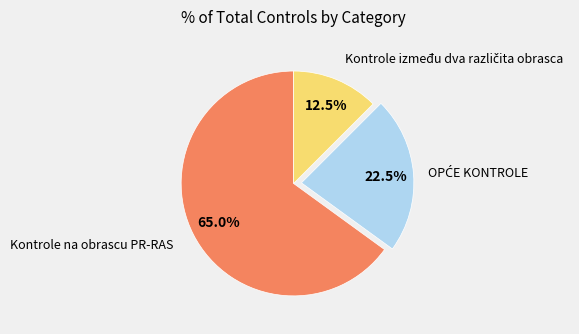

Is there any slice that represents more than half of the pie?

Yes